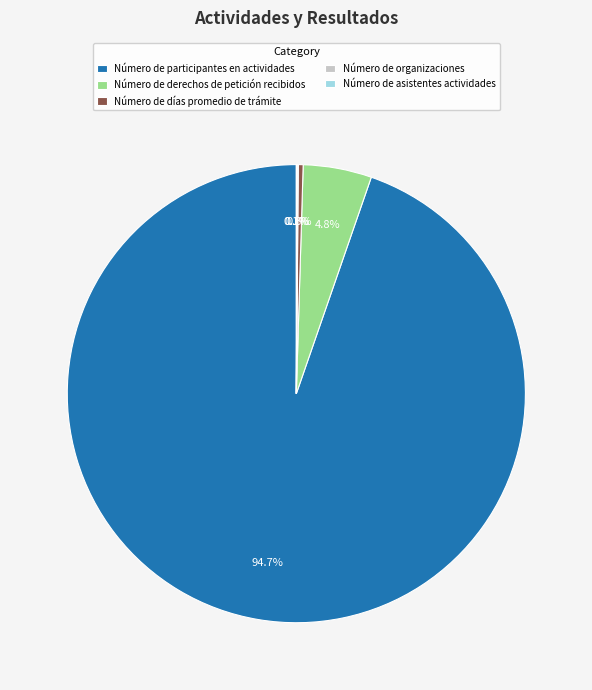

Between Número de días promedio de trámite and Número de participantes en actividades, which is larger?

Número de participantes en actividades